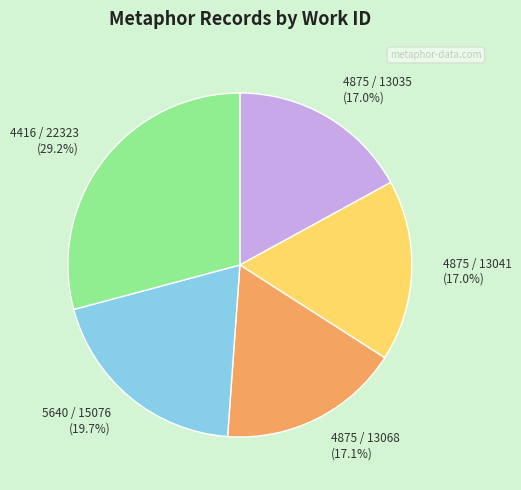

Approximately how many times larger is the value at 4875 / 13035 compared to 4416 / 22323?

0.6